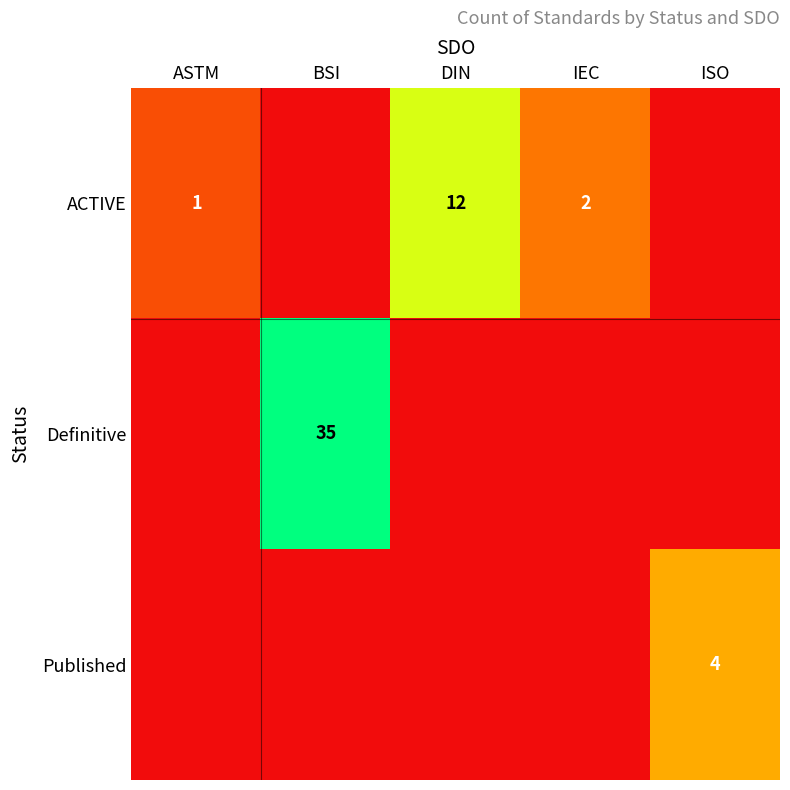

The value of Definitive at BSI is 49. True or false?

False